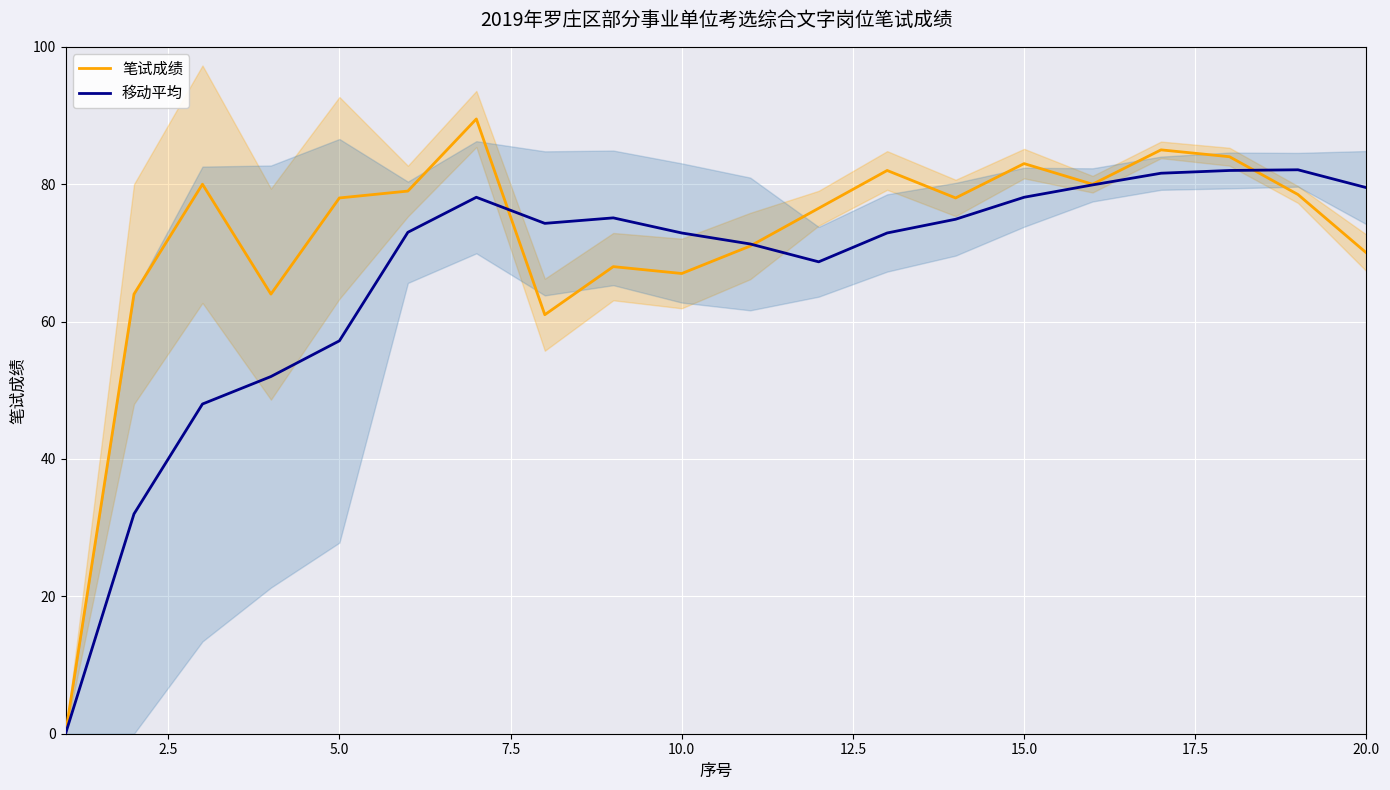

The value of 移动平均 at 5.0 is 57.2. True or false?

True